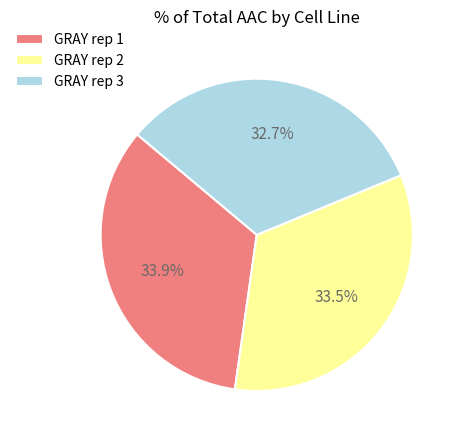

Which category has the smallest portion of the pie?

GRAY rep 3